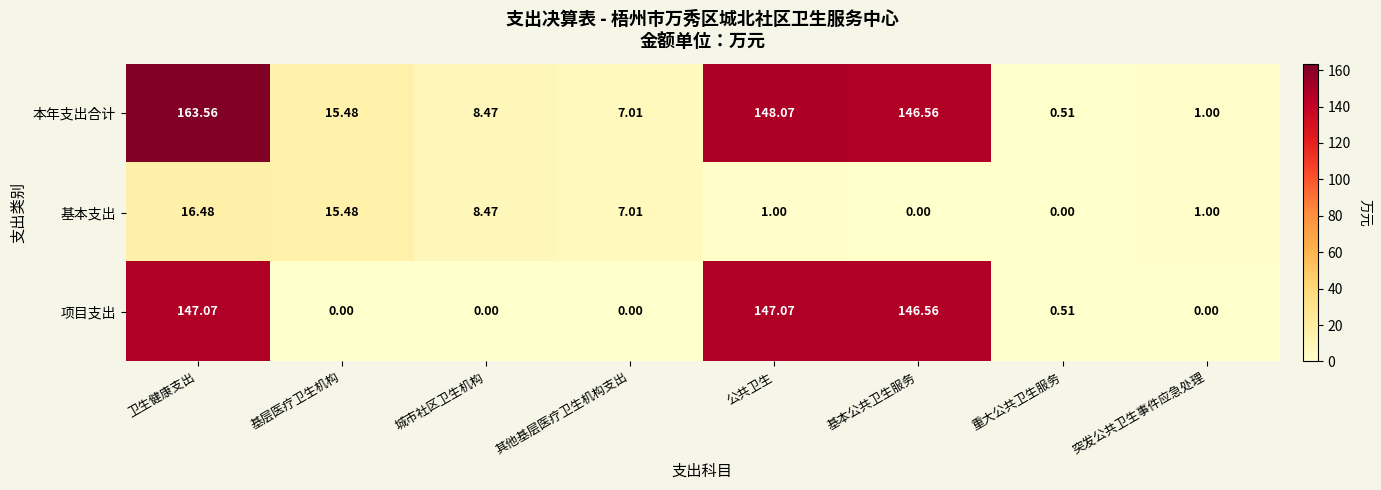

Rank the categories by 本年支出合计 value from lowest to highest.

重大公共卫生服务, 突发公共卫生事件应急处理, 其他基层医疗卫生机构支出, 城市社区卫生机构, 基层医疗卫生机构, 基本公共卫生服务, 公共卫生, 卫生健康支出